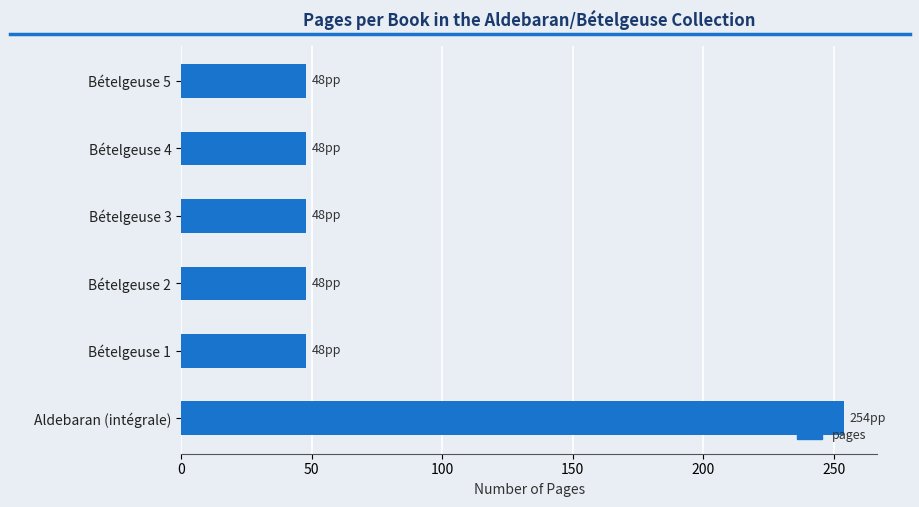

What is the minimum value shown in the chart?

48